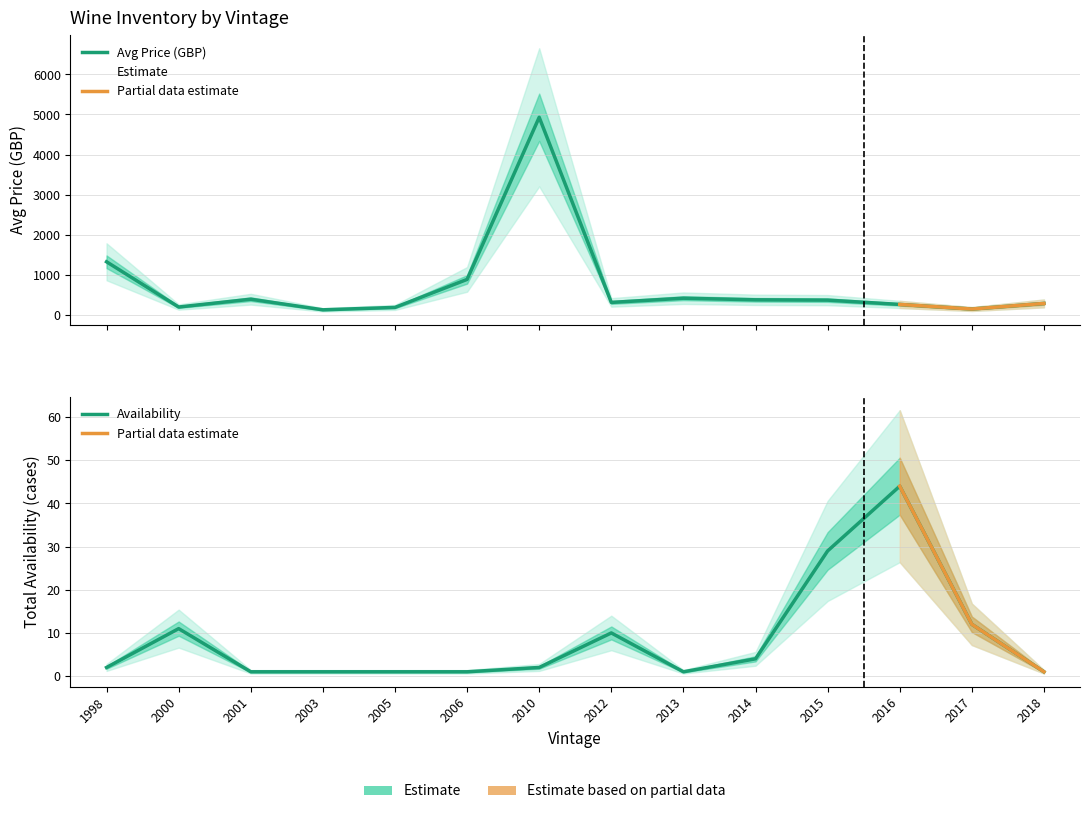

True or false: Availability and Avg Price intersect in this chart.

False